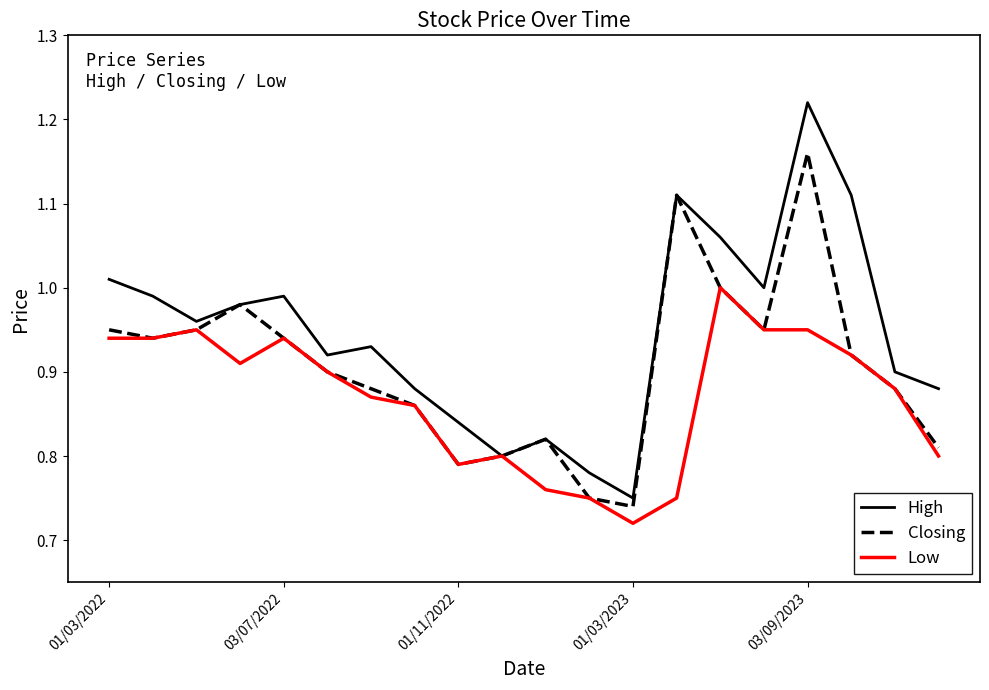

What are all the series names shown in the legend?

High, Closing, Low